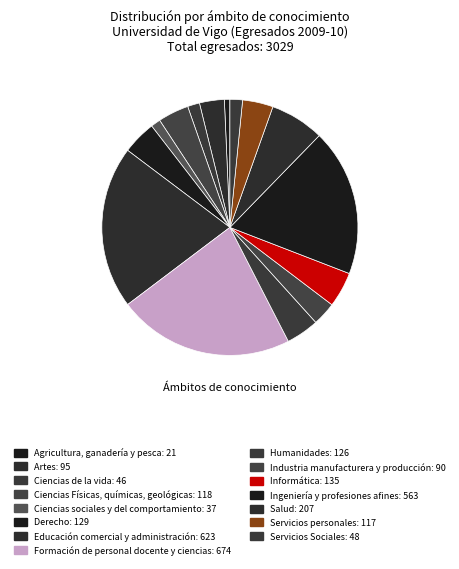

Is there any slice that represents more than half of the pie?

No